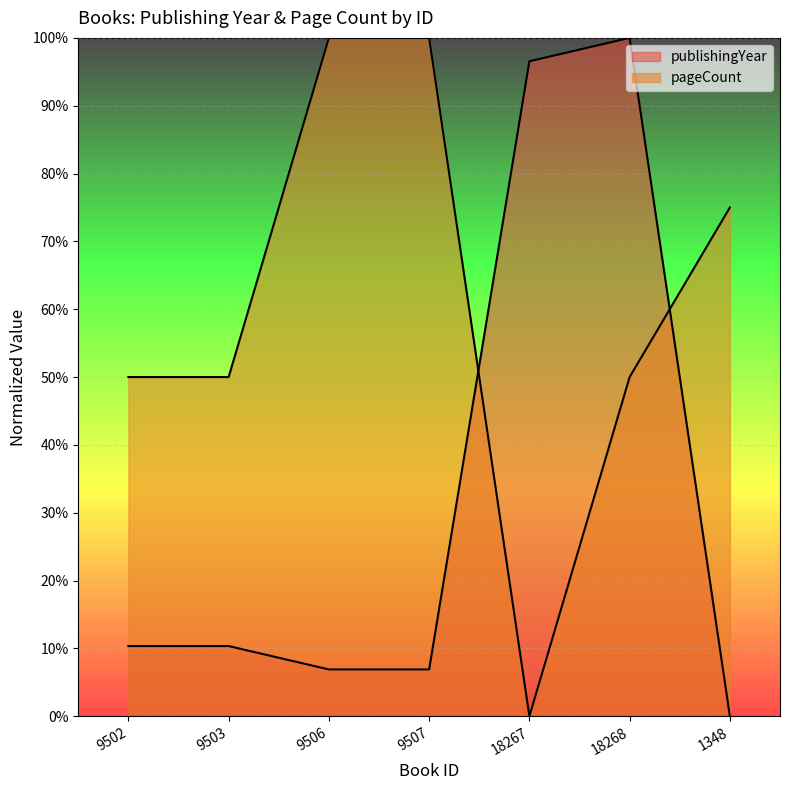

True or false: publishingYear has more than 2 interior local peaks.

False